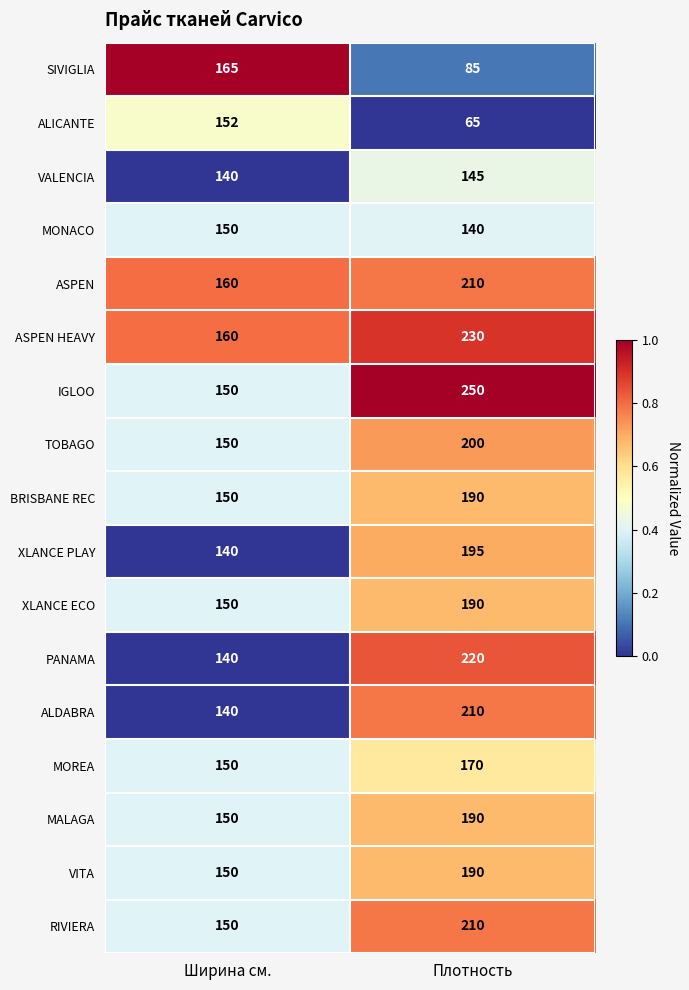

What is the spread (max minus min) of values at Плотность?

185